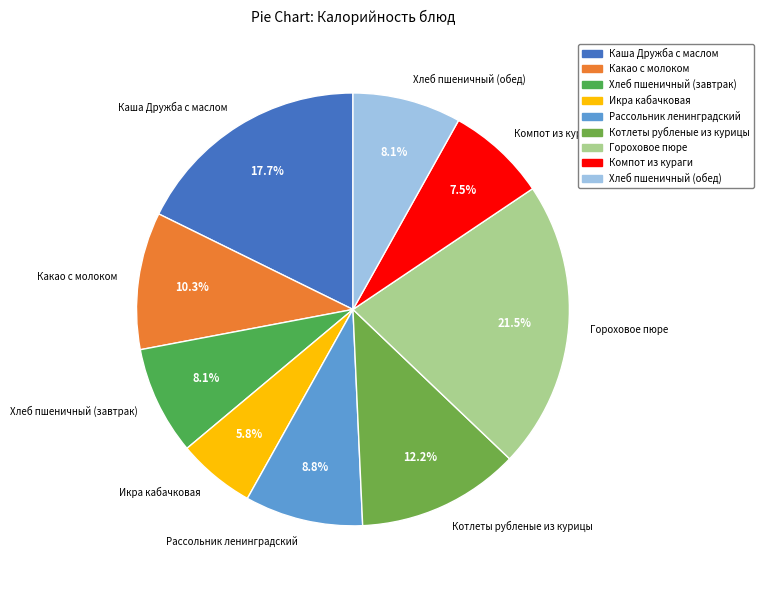

Do Котлеты рубленые из курицы and Рассольник ленинградский together represent more than half of the pie?

No